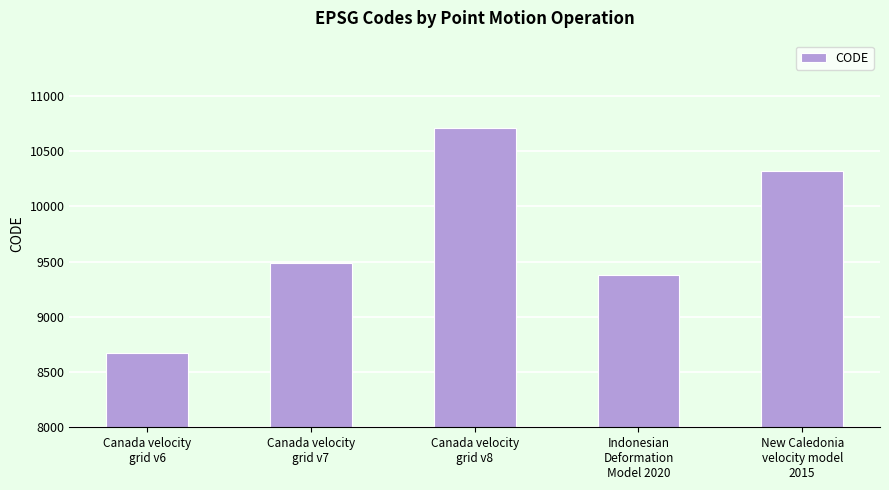

What is the label of the 2nd bar from the left?

Canada velocity
grid v7